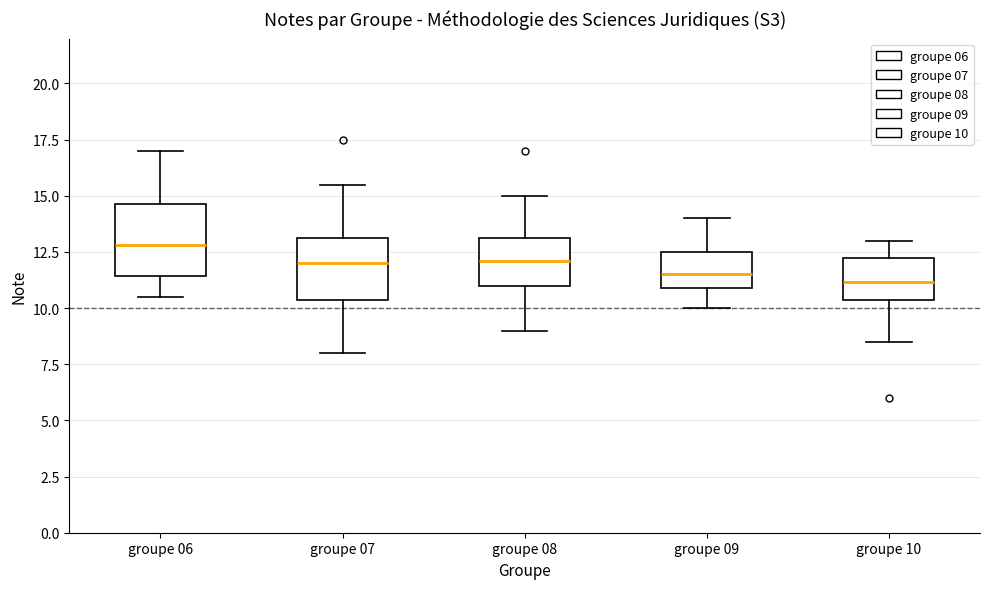

Which box has the highest median line?

groupe 06